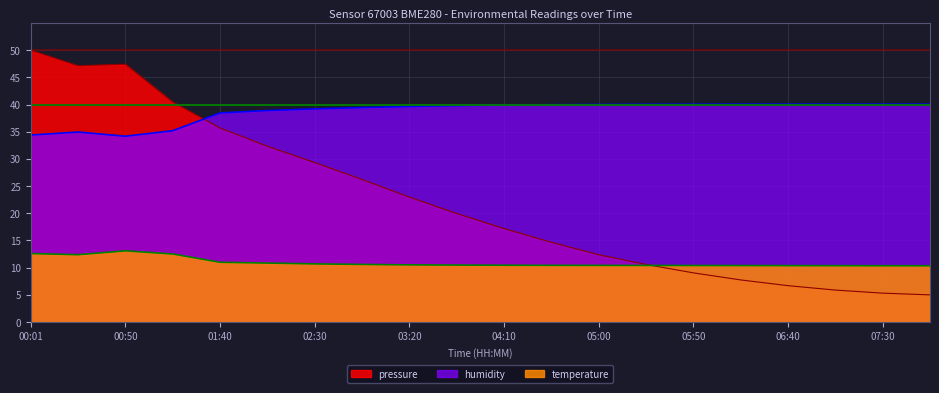

What is the value of the pressure point at the 2nd from the left?

47.1